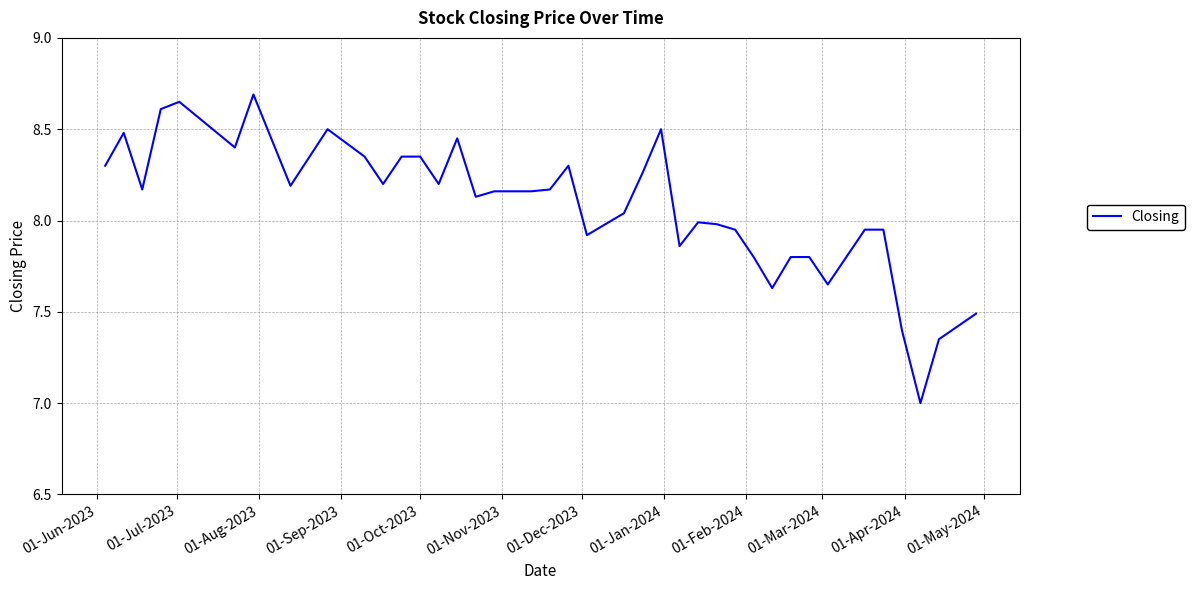

What is the sum of all values?

323.1